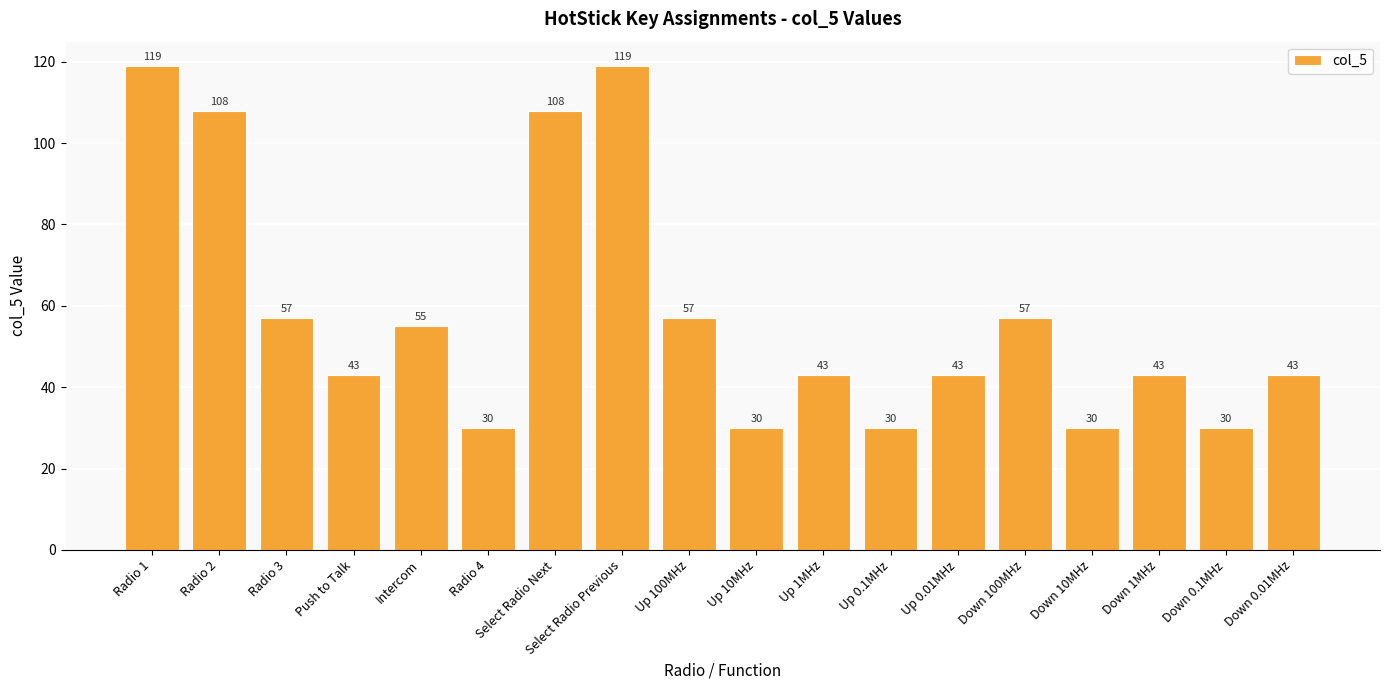

What is the value of the 18th bar from the left?

43